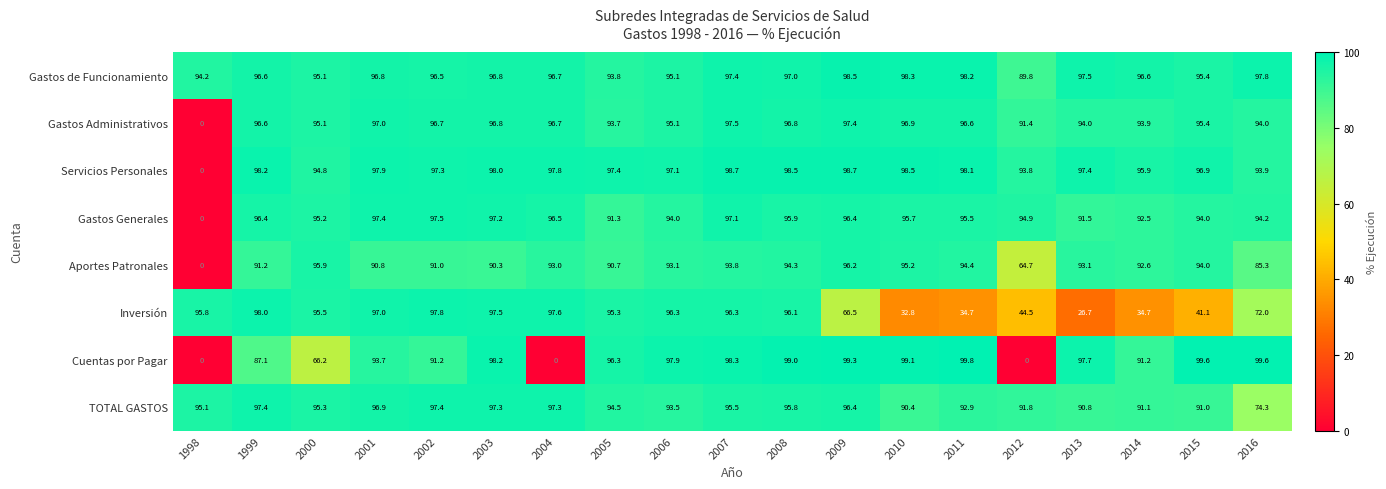

What is the sum of all Gastos Administrativos values?

1721.6